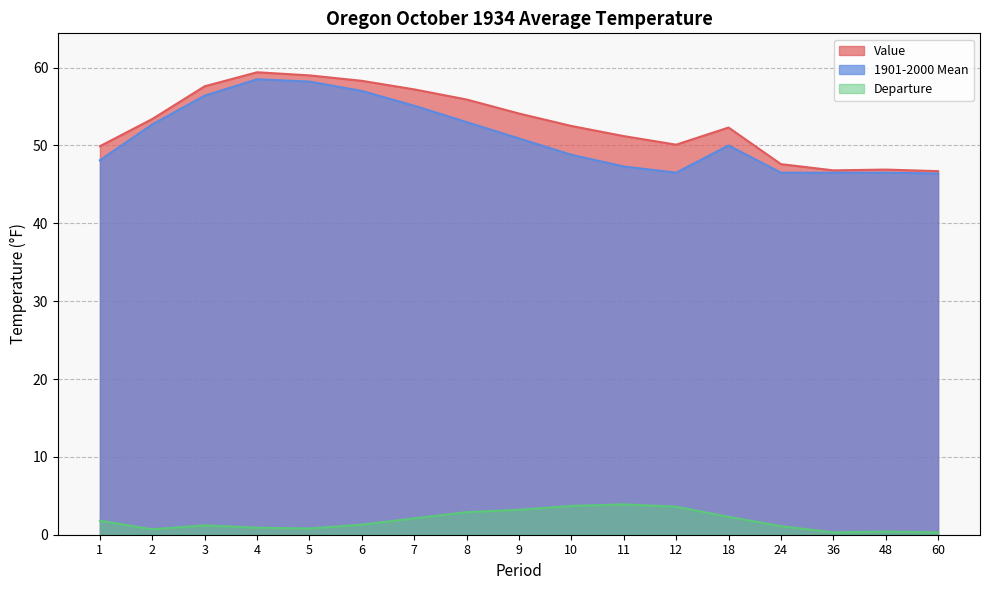

What is the difference between the maximum and minimum values in the Departure series?

3.6